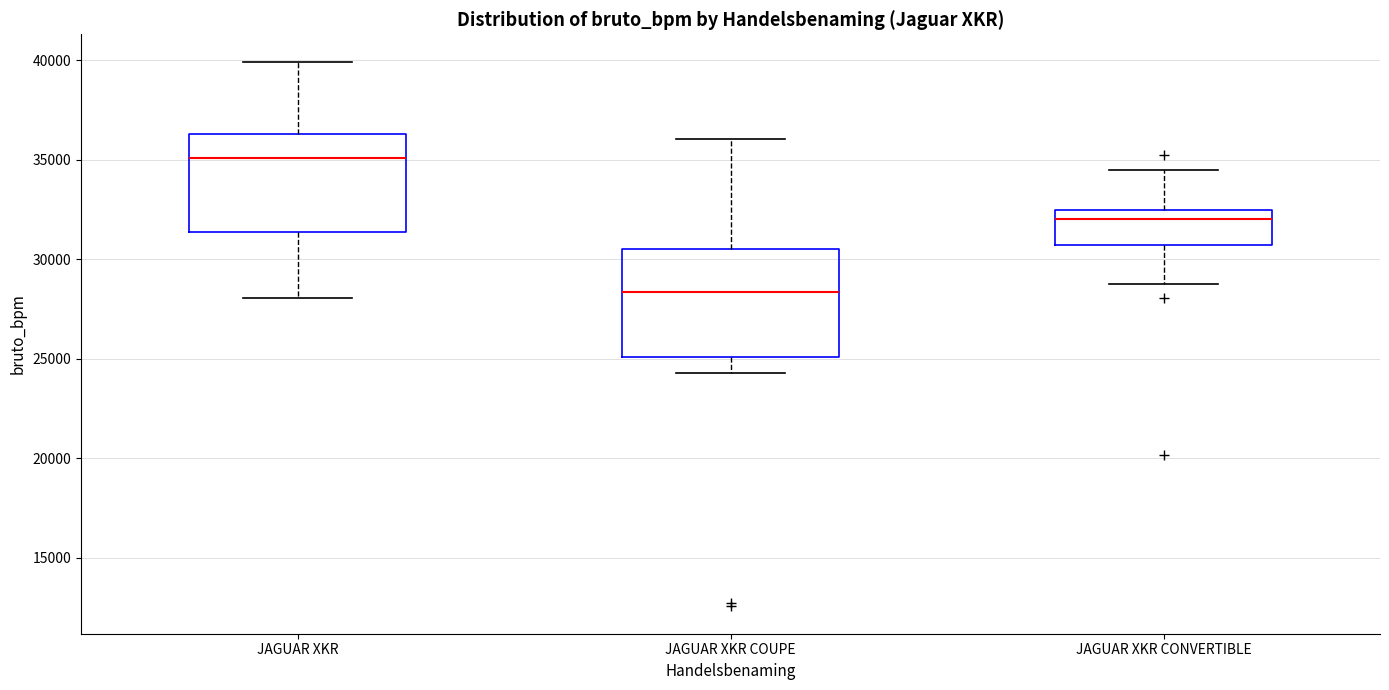

Where is the lower edge of the box for JAGUAR XKR COUPE on the y-axis? The values are not printed on the chart, so give them approximately, as read against the axis.

25000